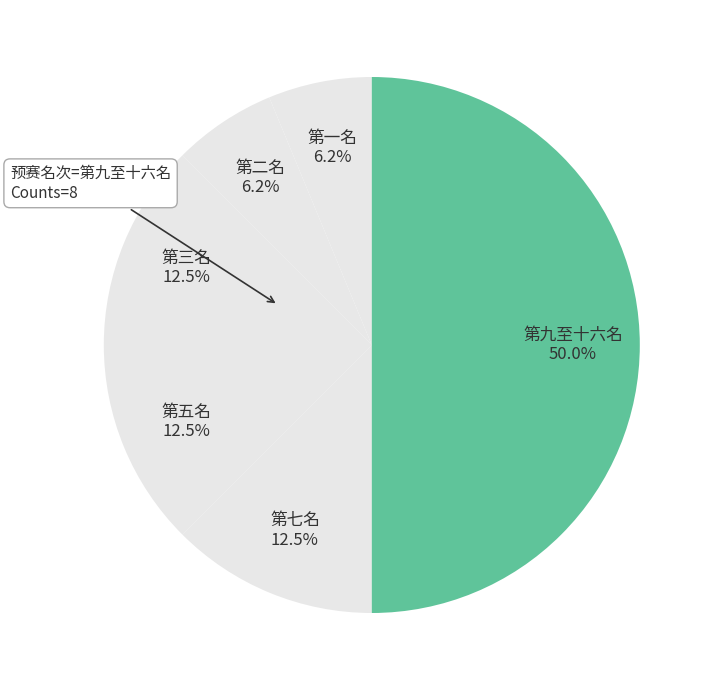

Is the sum of 第九至十六名 and 第五名 greater than half?

Yes